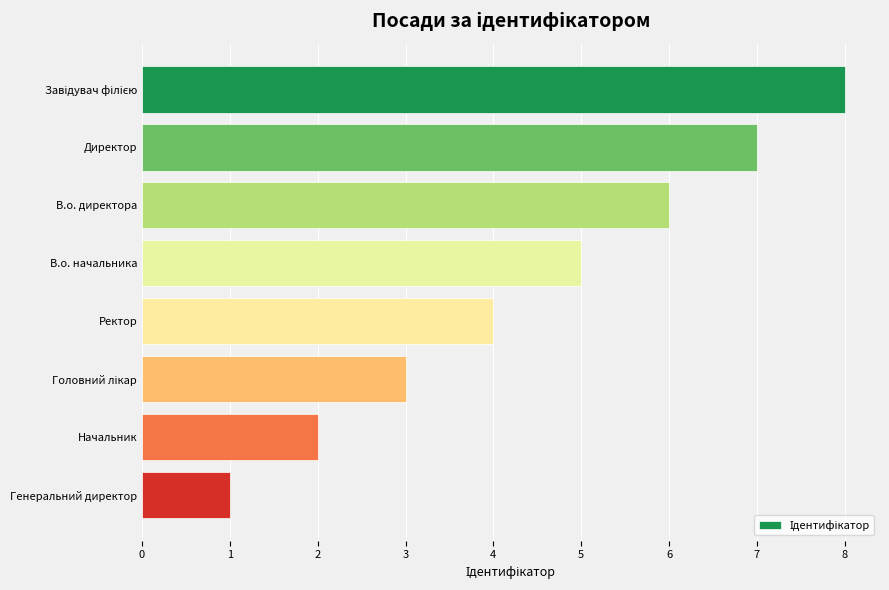

Reading top to bottom, what are all the values shown in this chart?

8	7	6	5	4	3	2	1